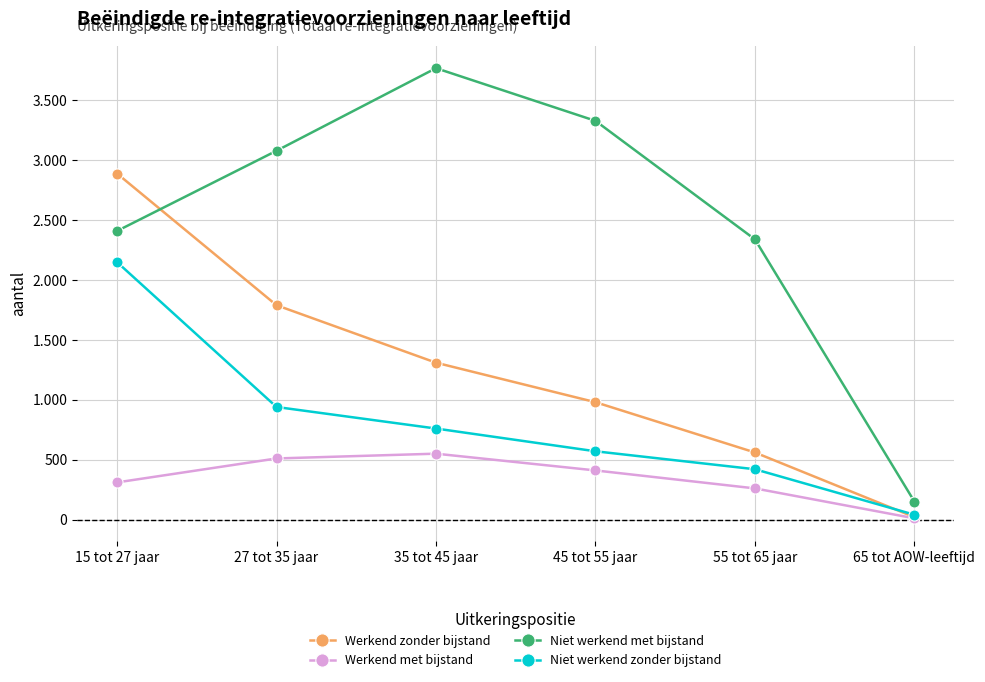

What position from the right is 15 tot 27 jaar?

6